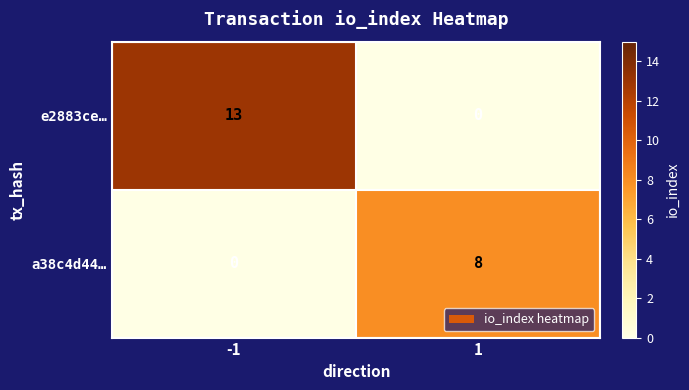

List the series in order of their overall mean, highest first.

e2883ce…, a38c4d44…